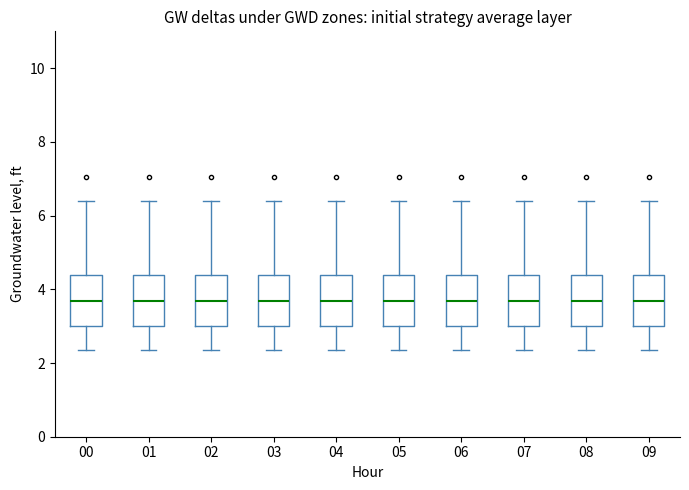

Where is the upper edge of the box at x = 03 on the y-axis? The values are not printed on the chart, so give them approximately, as read against the axis.

4.4